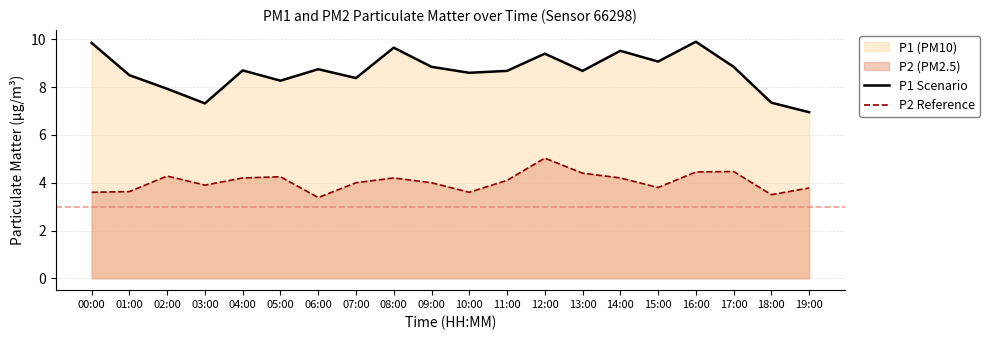

What is the difference between the P2 Reference values at 13:00 and 08:00?

0.2